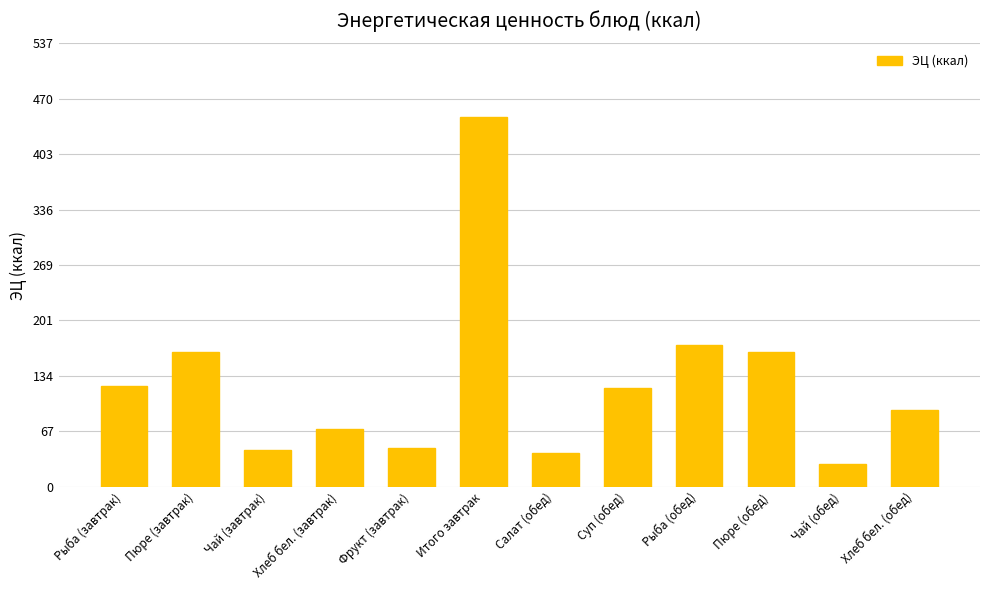

True or false: the data shows 72.4 at Фрукт (завтрак).

False